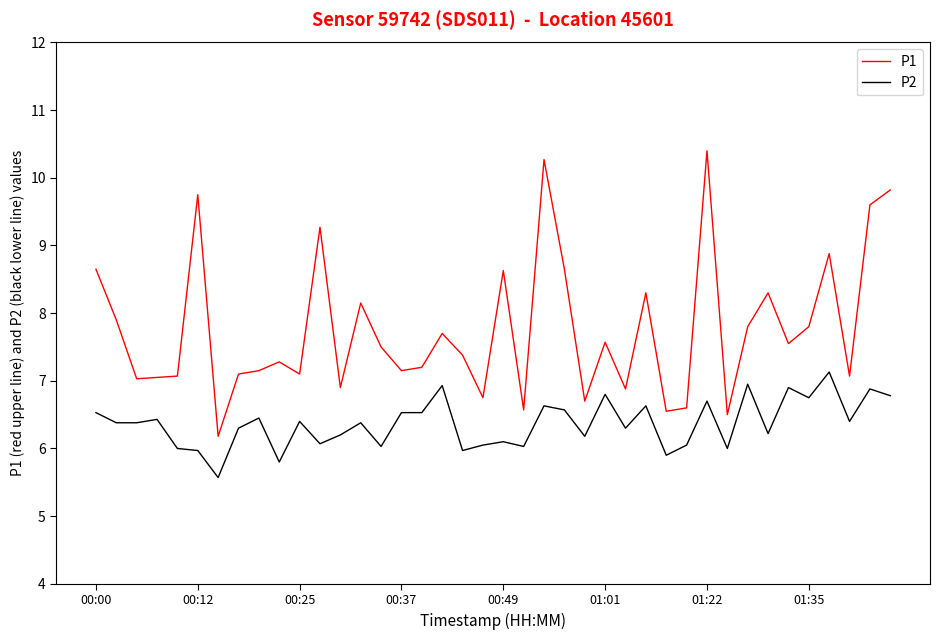

What is the sum of all P1 values?

310.7